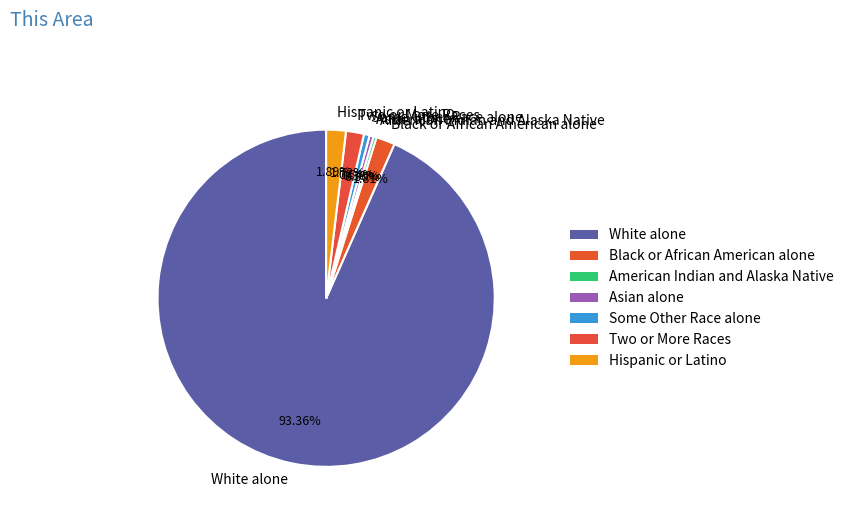

What is the ratio of the value at Black or African American alone to the value at Hispanic or Latino?

1.0